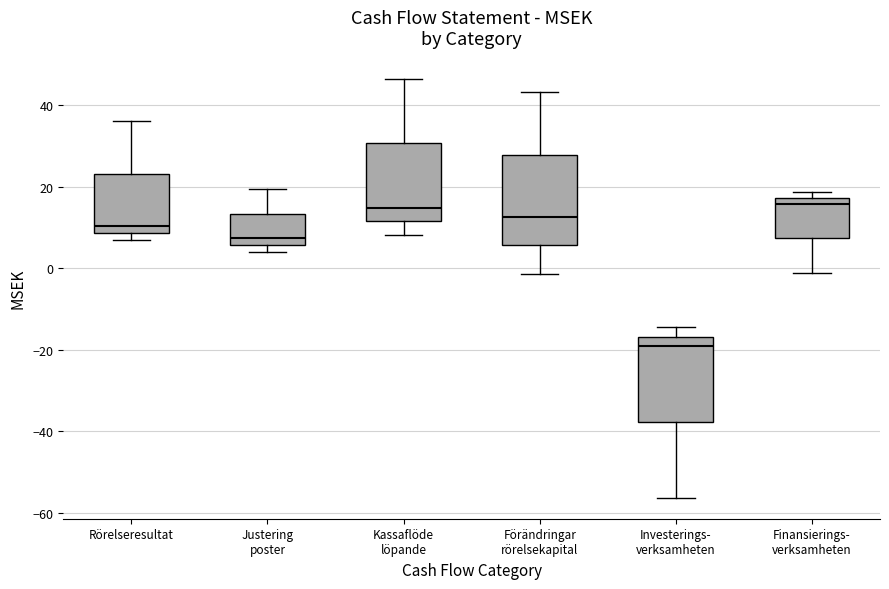

Reading left to right, read every box against the y-axis: the position of its median line, the range the box covers, and the ends of its whiskers. The values are not printed on the chart, so give them approximately, as read against the axis.

Rörelseresultat: median 10, box 8 to 24, whiskers 6 to 36
Justering poster: median 8, box 6 to 14, whiskers 4 to 20
Kassaflöde löpande: median 14, box 12 to 30, whiskers 8 to 46
Förändringar rörelsekapital: median 12, box 6 to 28, whiskers -2 to 44
Investerings- verksamheten: median -20, box -38 to -16, whiskers -56 to -14
Finansierings- verksamheten: median 16, box 8 to 18, whiskers -2 to 18 (just above the box's upper edge)